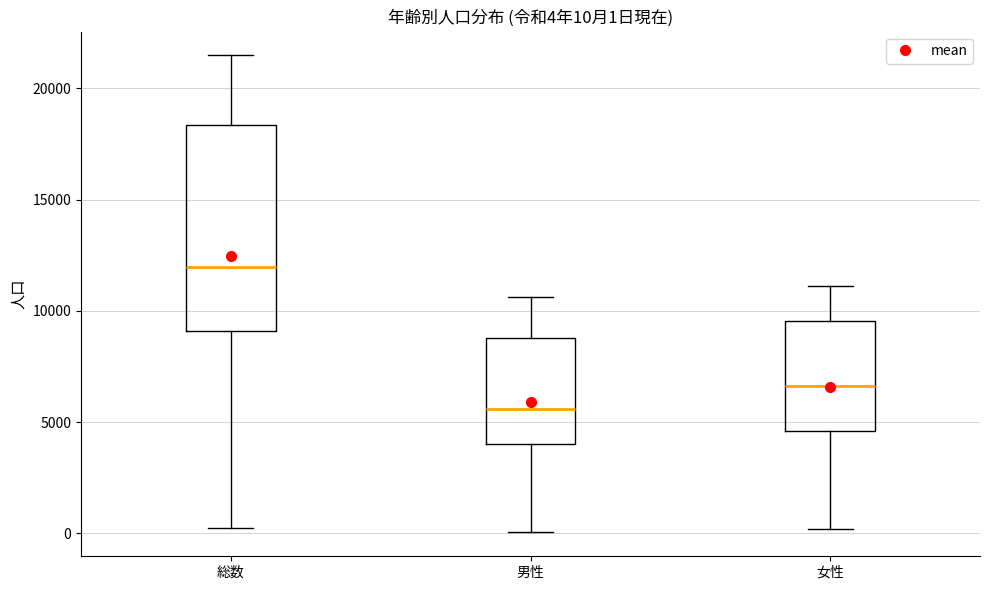

Which box's median line is the lowest?

男性